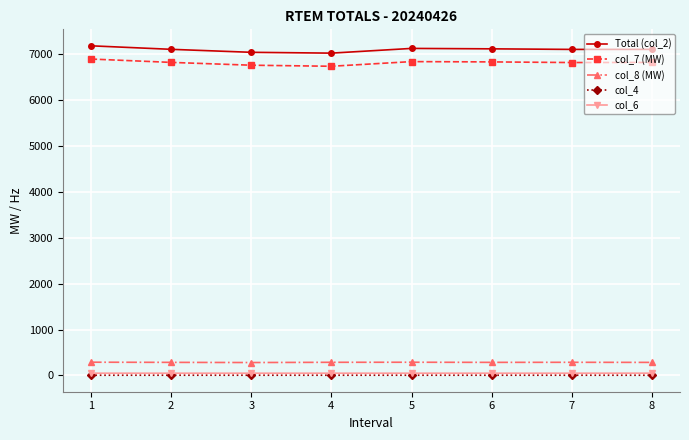

What is the greatest value displayed?

7177.1